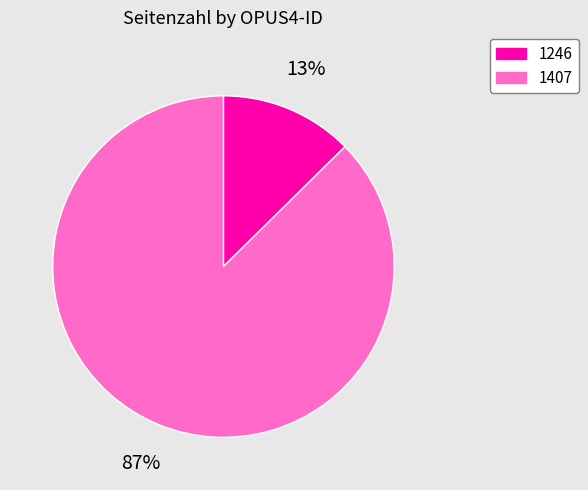

Is there any slice that represents more than half of the pie?

Yes